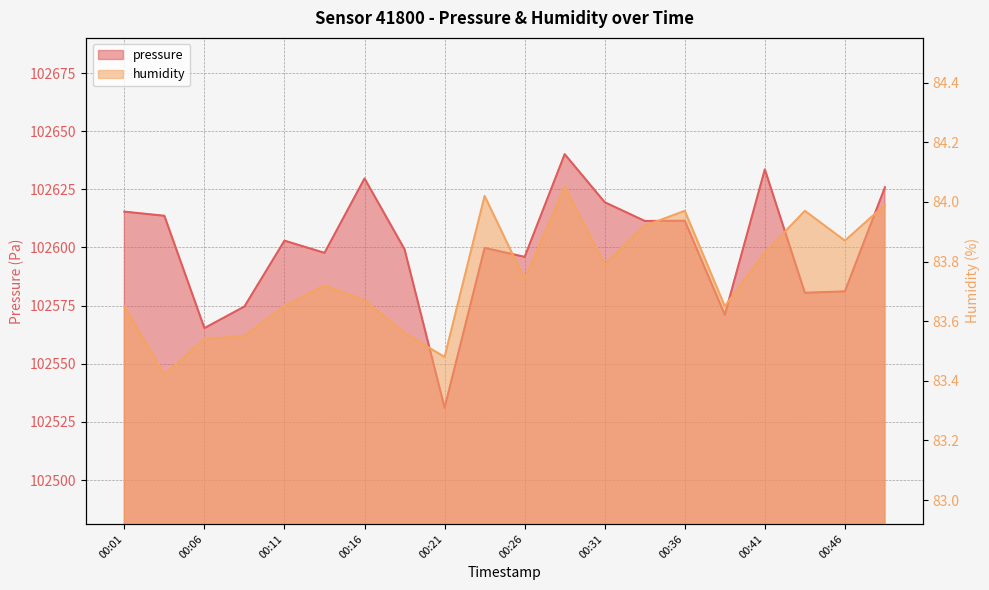

Rank the categories by pressure value from highest to lowest.

00:28, 00:41, 00:16, 00:48, 00:31, 00:01, 00:04, 00:36, 00:33, 00:11, 00:23, 00:18, 00:14, 00:26, 00:46, 00:43, 00:09, 00:38, 00:06, 00:21